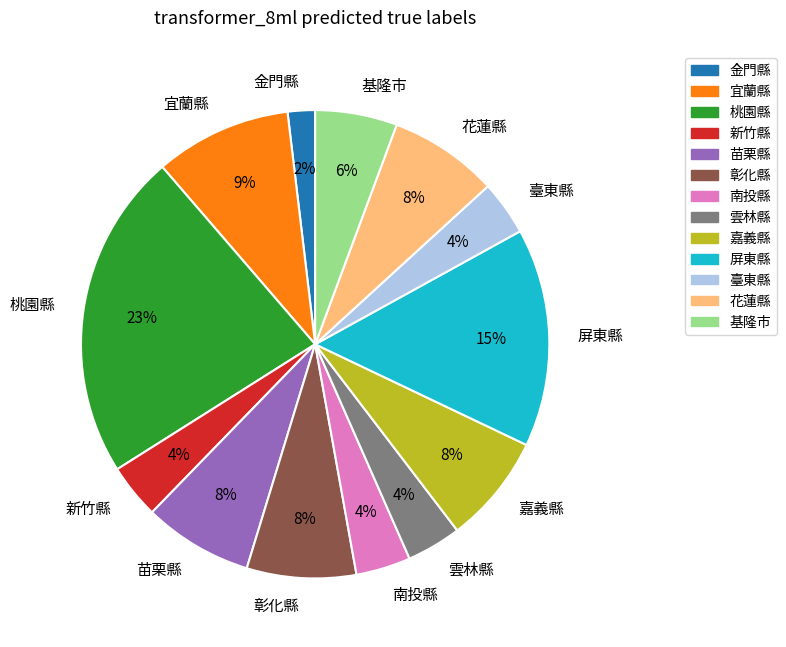

To the nearest percent, what portion does 雲林縣 represent?

4%